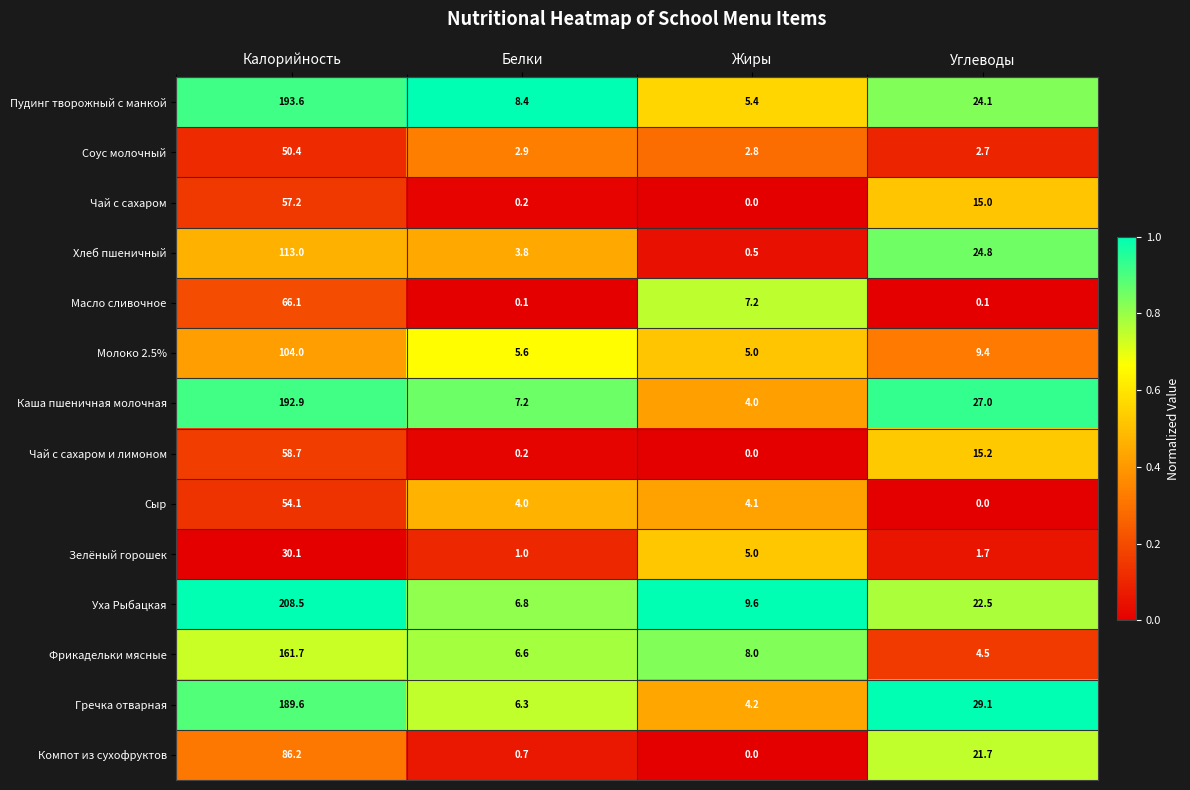

Between Белки and Углеводы, which series saw the biggest shift?

Гречка отварная